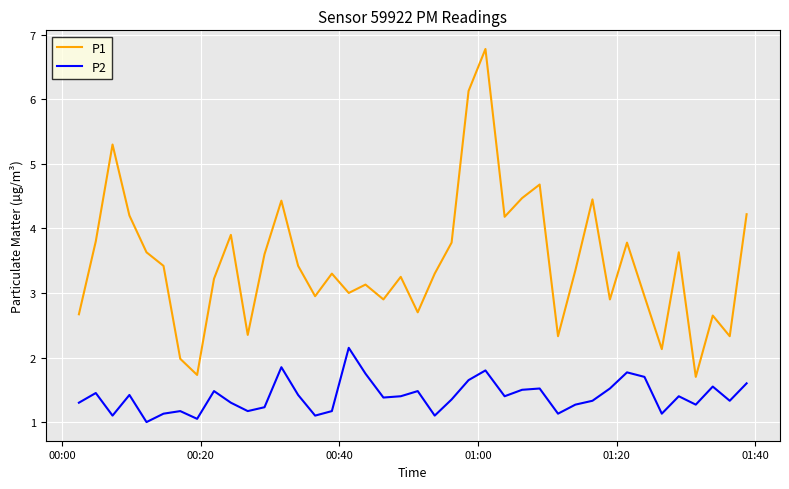

Does the chart have visible grid lines?

Yes